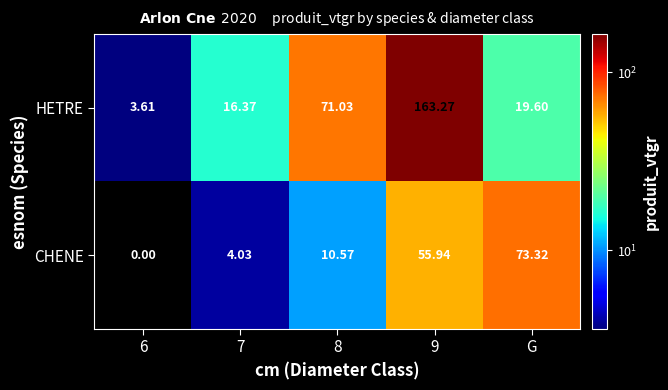

List the series in order of their overall mean, highest first.

HETRE, CHENE